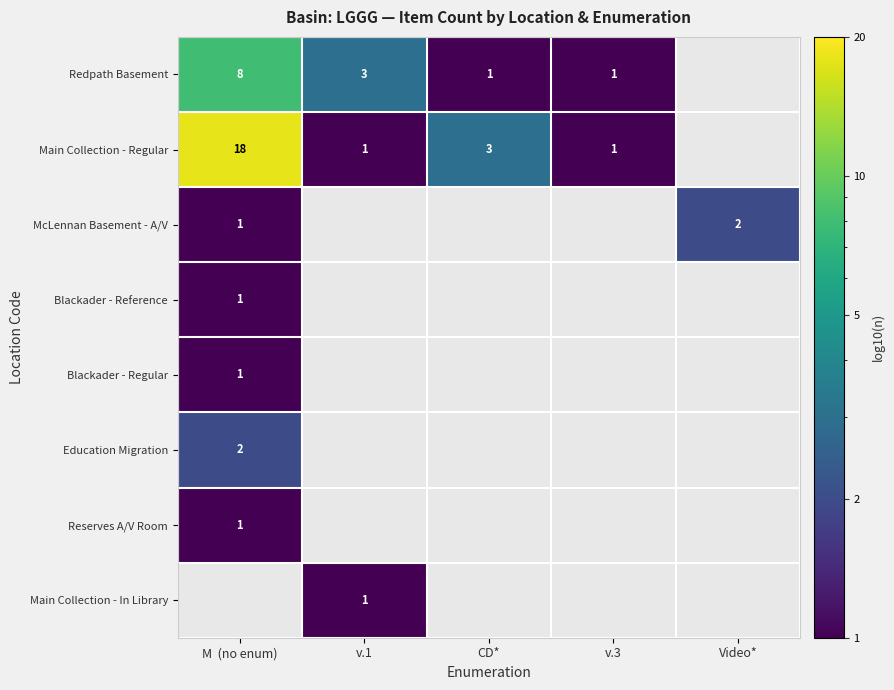

Is the value of McLennan Basement - A/V at M  (no enum) greater than the value of Main Collection - Regular at M  (no enum)?

No